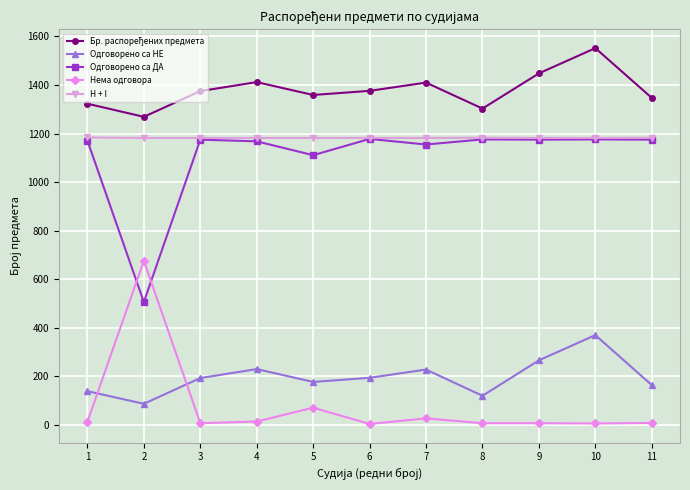

How many distinct data groups are displayed?

5